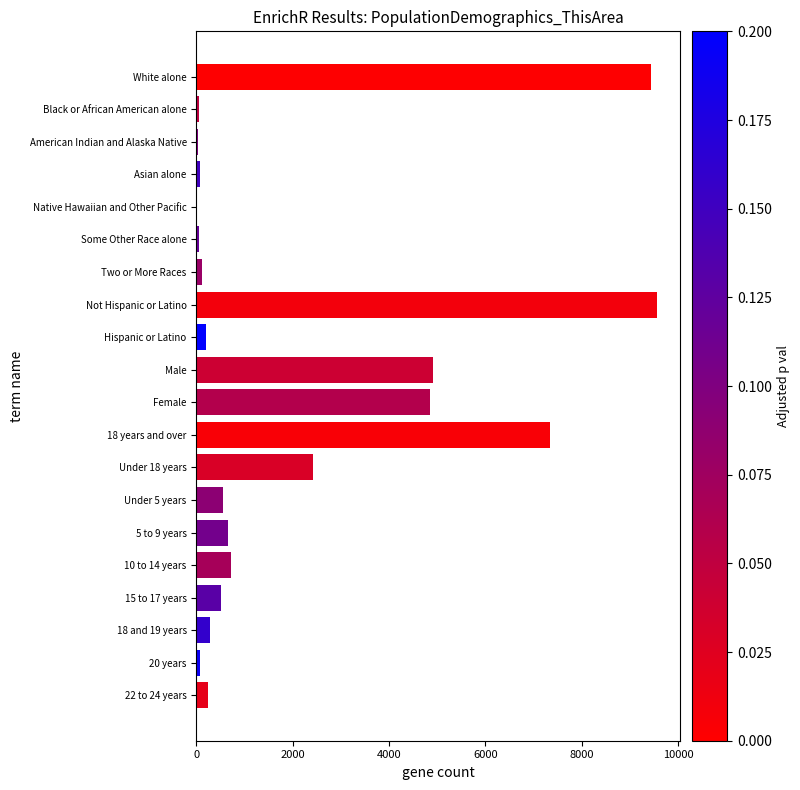

The chart shows a value of 8257 at Female. True or false?

False